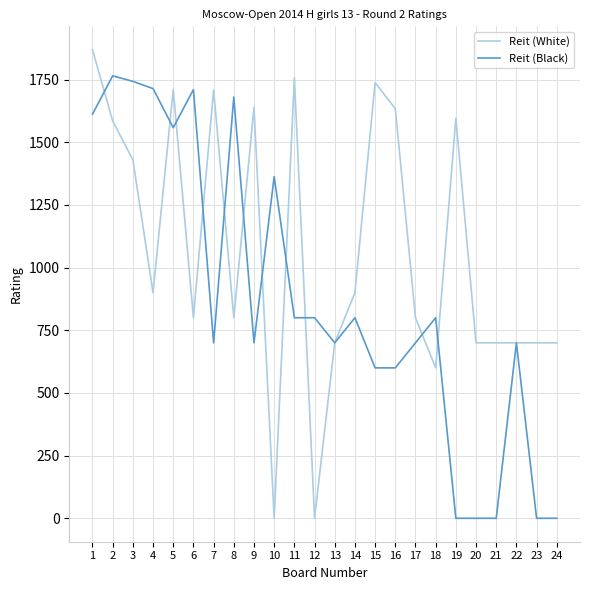

What is the maximum value shown in the chart?

1869